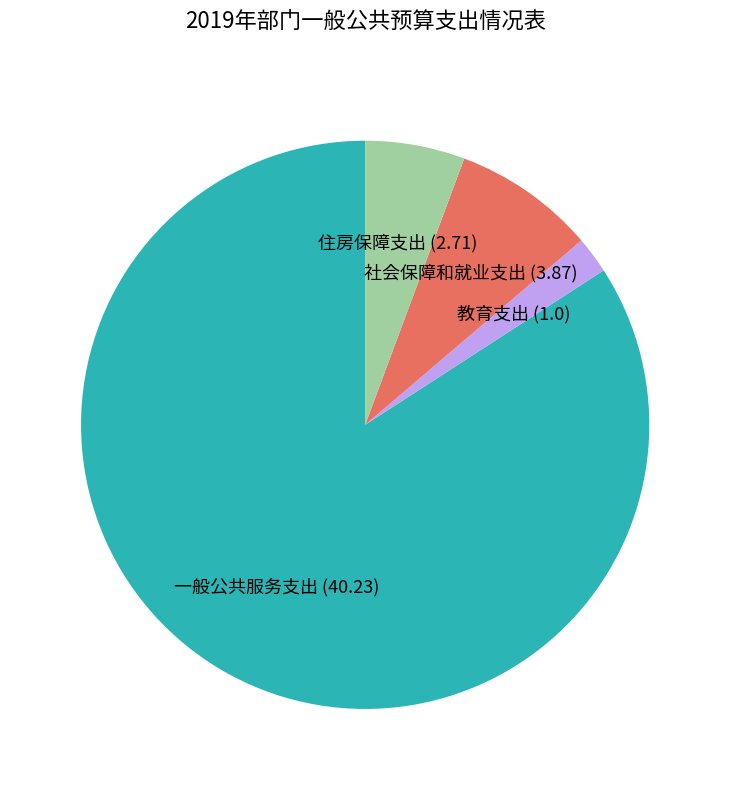

Is 一般公共服务支出 the majority of the pie?

Yes